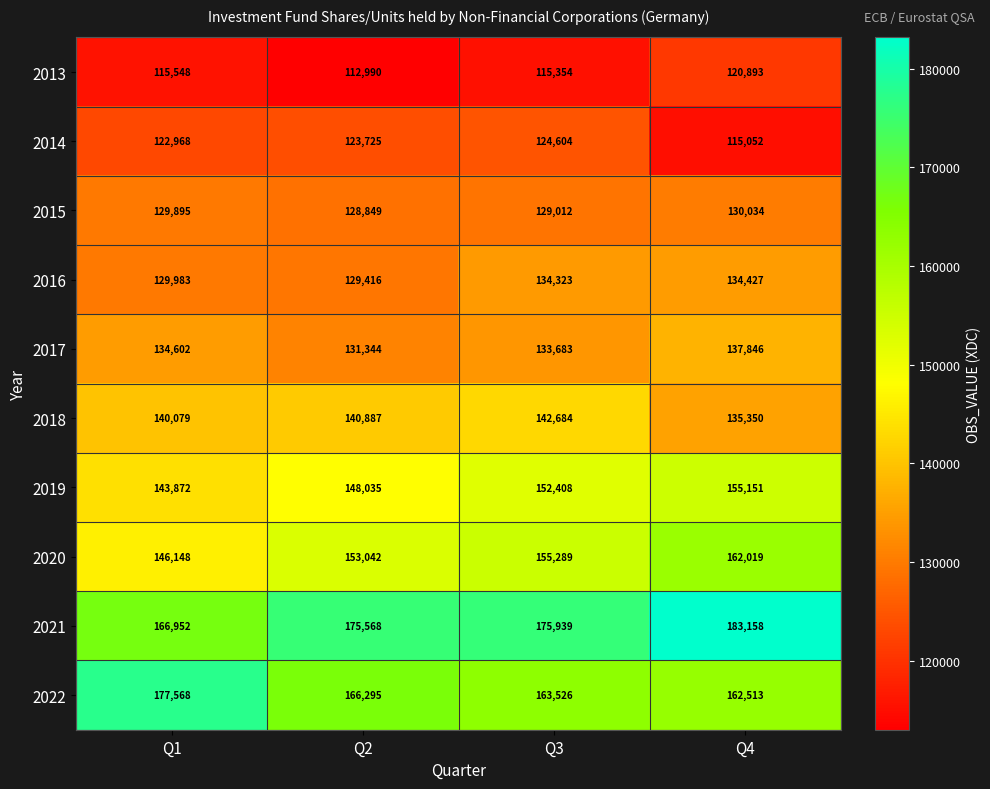

What is the minimum value for 2016?

129416